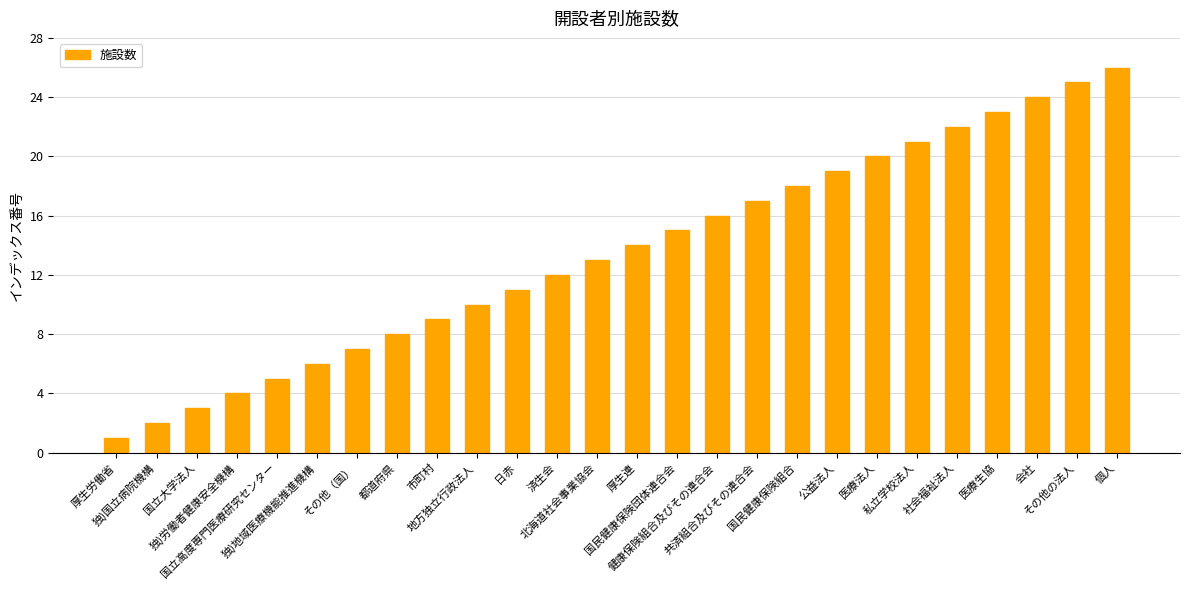

The chart shows a value of 5 at 公益法人. True or false?

False